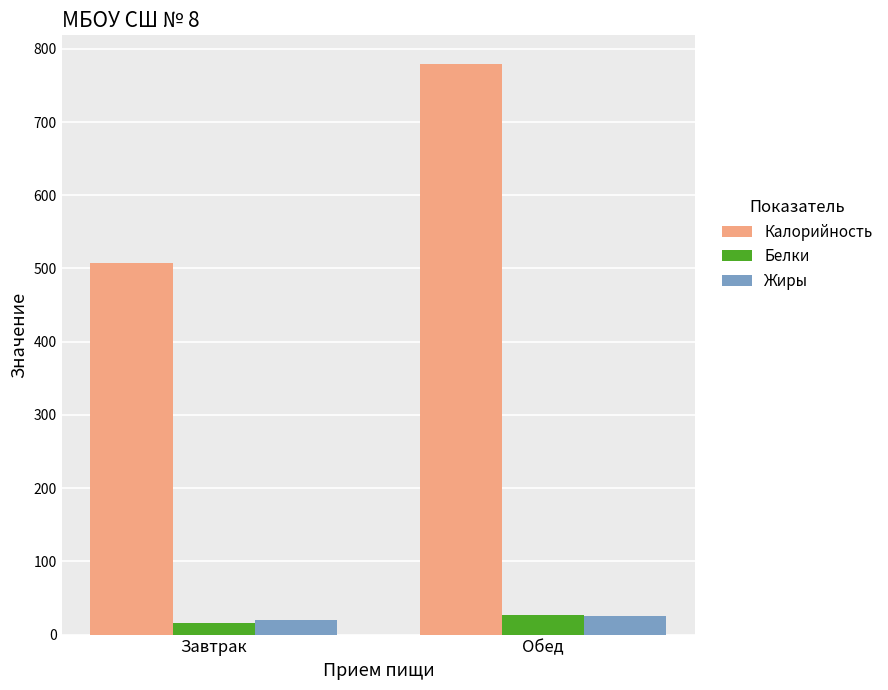

Which series has the widest spread of values?

Калорийность